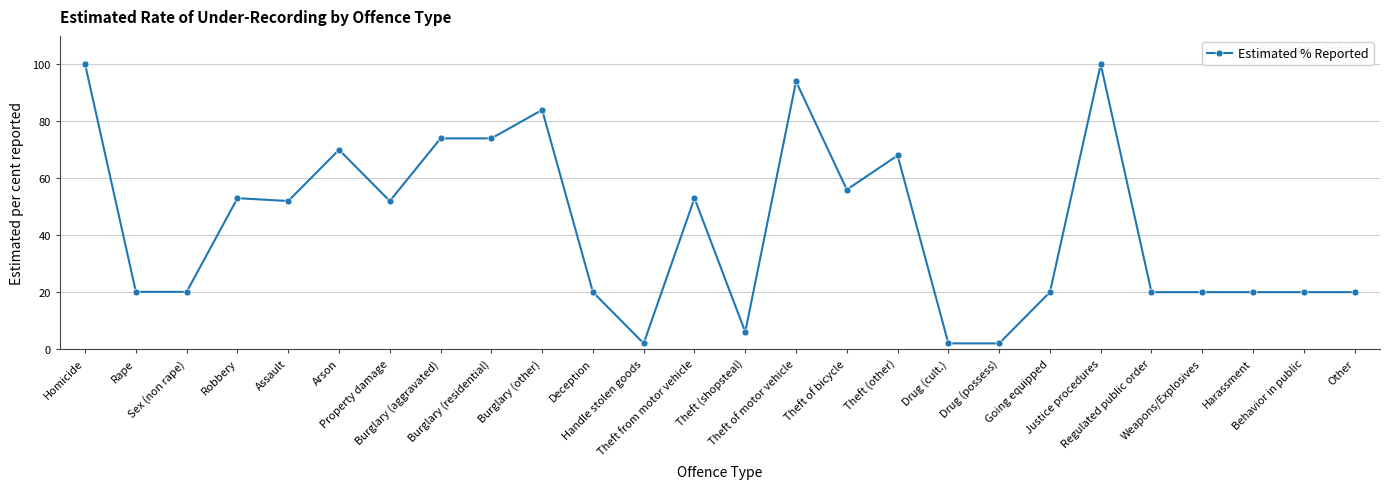

What is the maximum value shown in the chart?

100.0